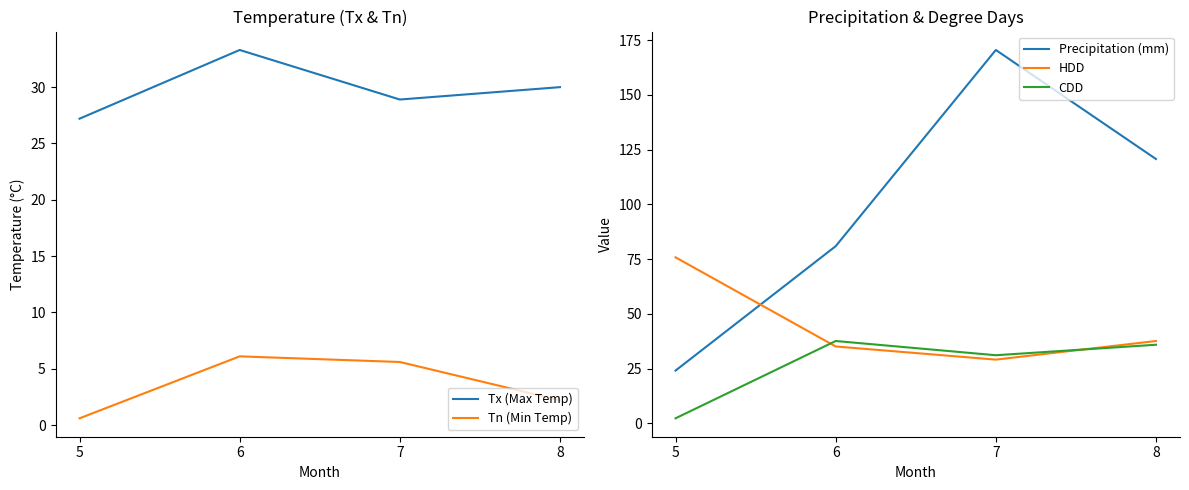

Is it true that Tx (Max Temp) equals 28.9 at 7?

True